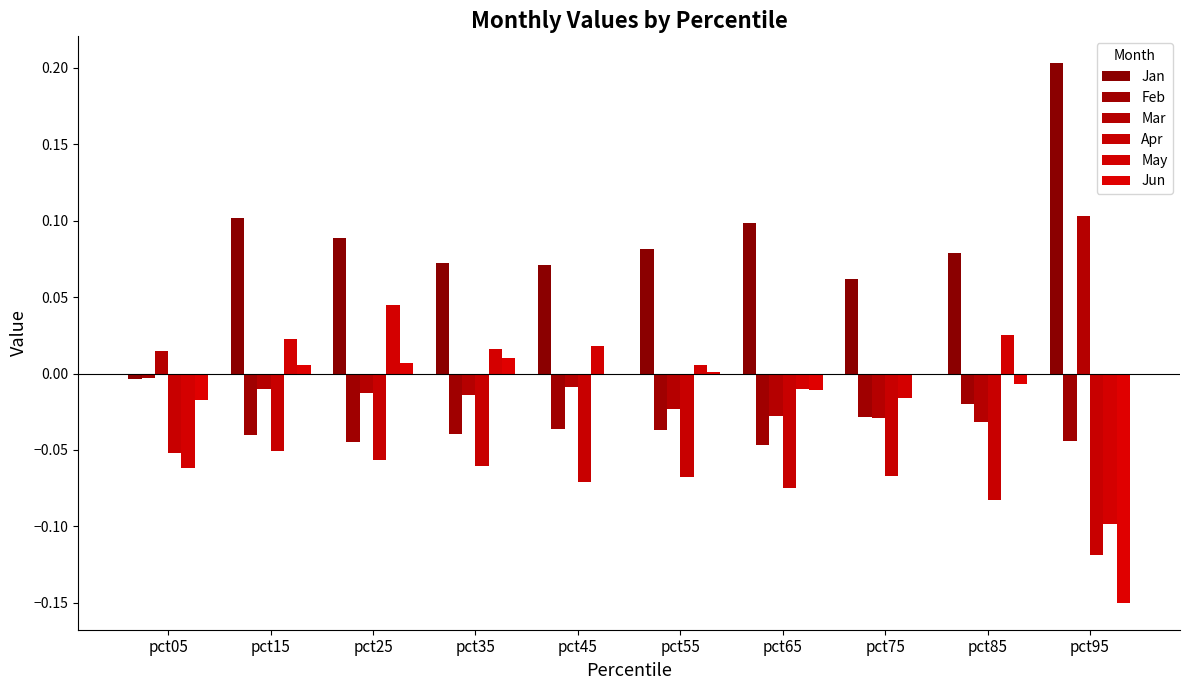

How many distinct data groups are displayed?

6